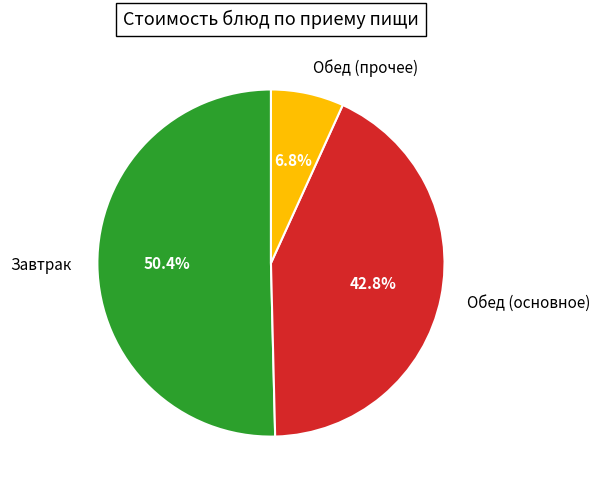

Between Завтрак and Обед (прочее), which is larger?

Завтрак